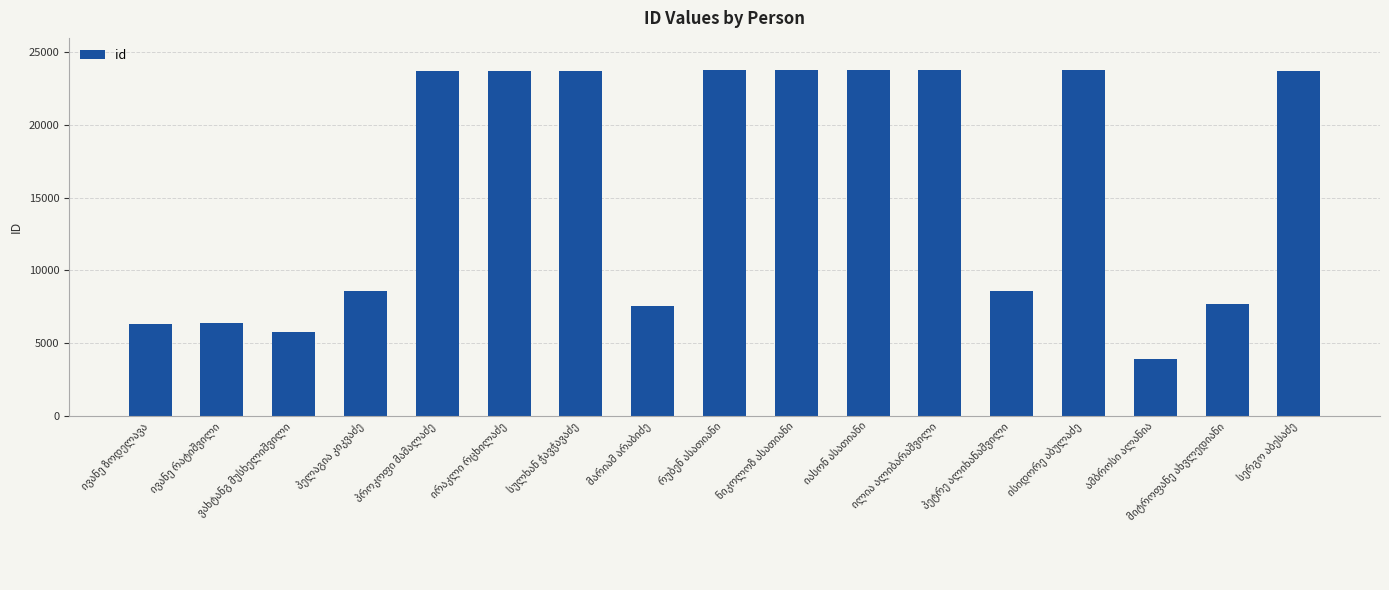

What is the smallest value displayed?

3896